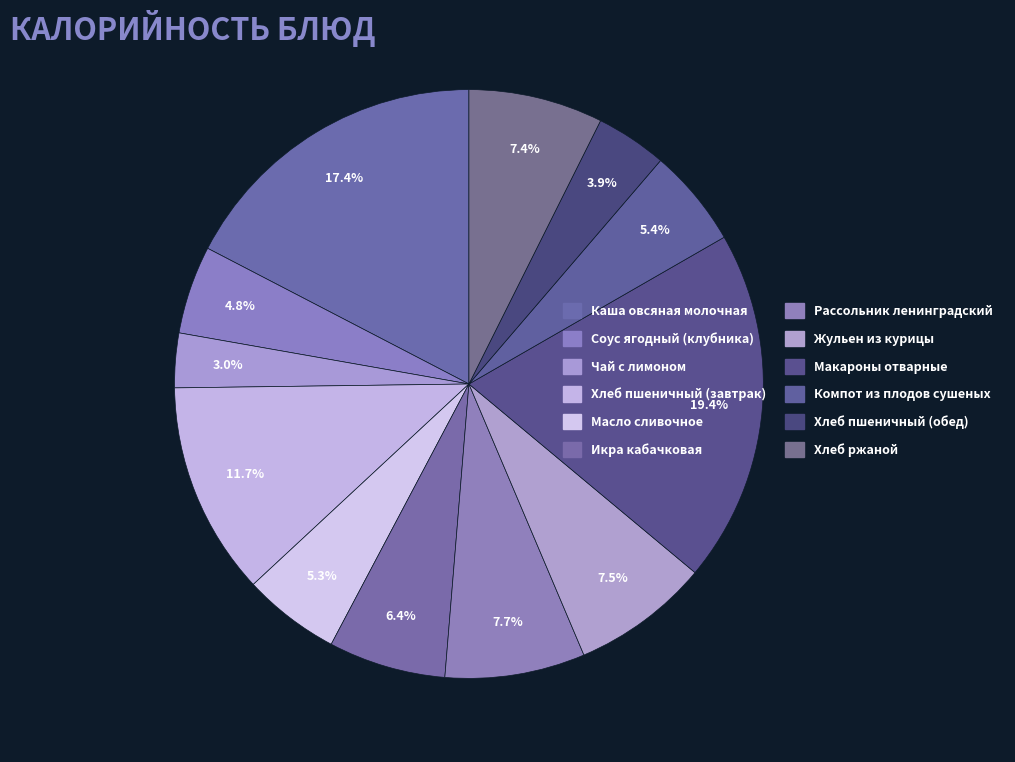

How much of the chart is everything except Хлеб ржаной?

92.6%